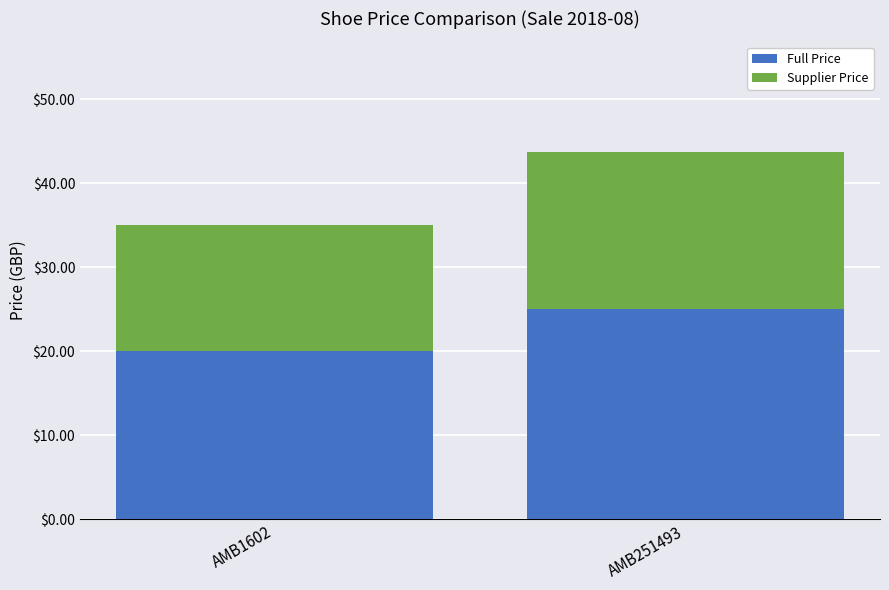

At which category is the sum across all series the highest?

AMB251493